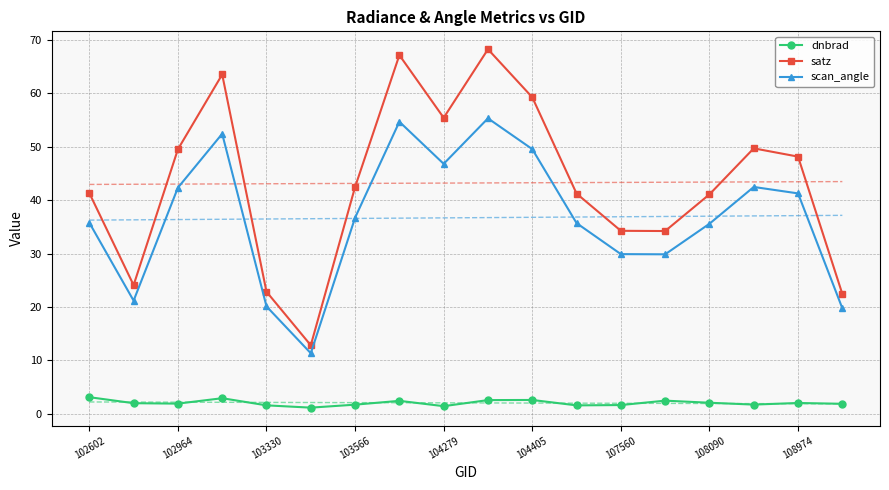

What position from the left is 17?

18